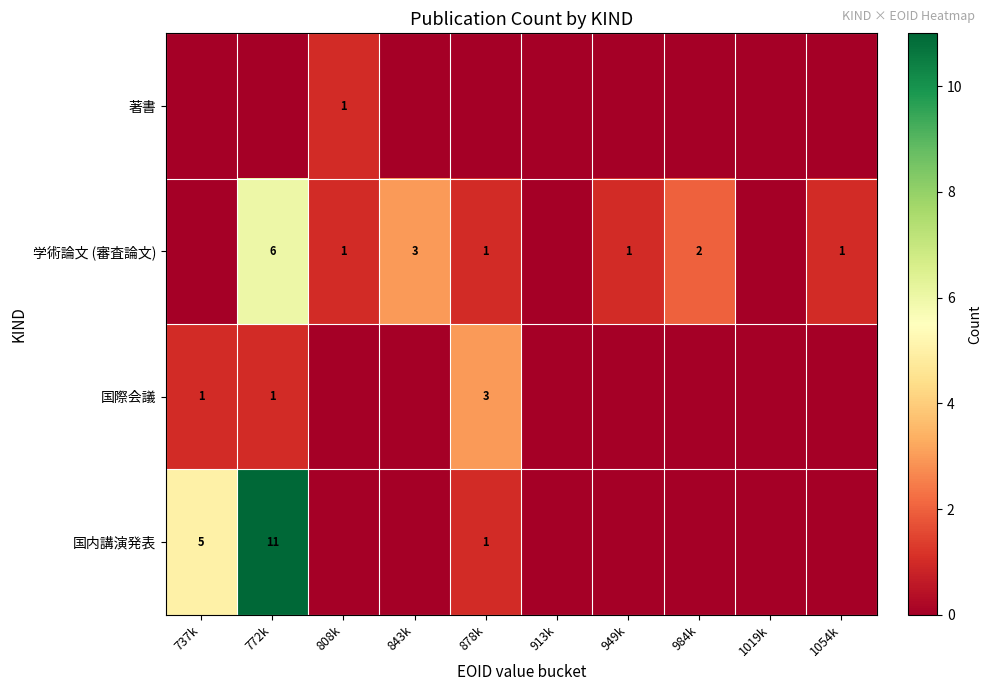

True or false: 国内講演発表 has a value of 5 at 737k.

True